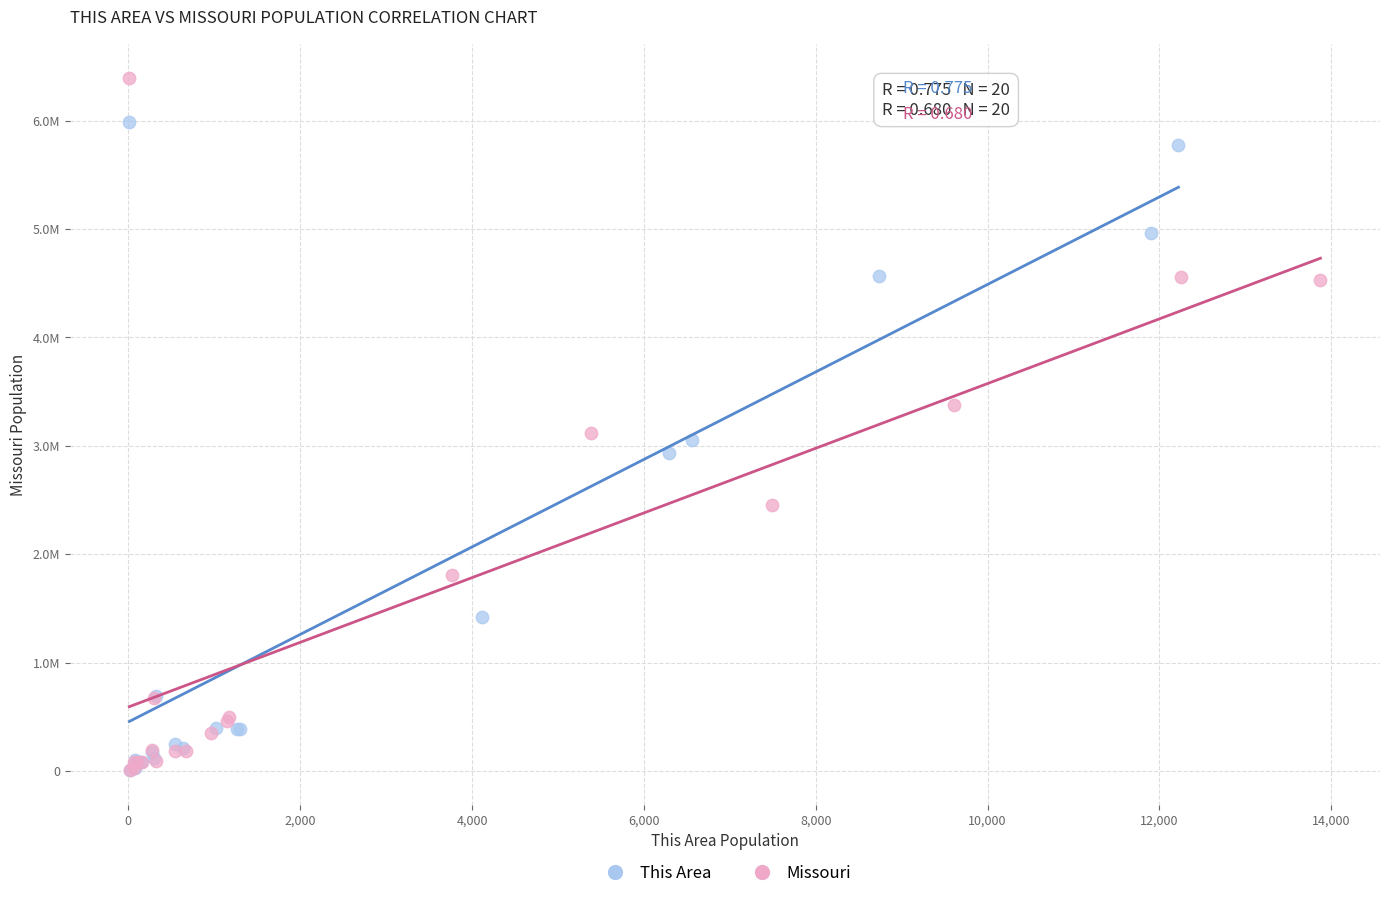

Which series has the widest spread of Y values?

Missouri